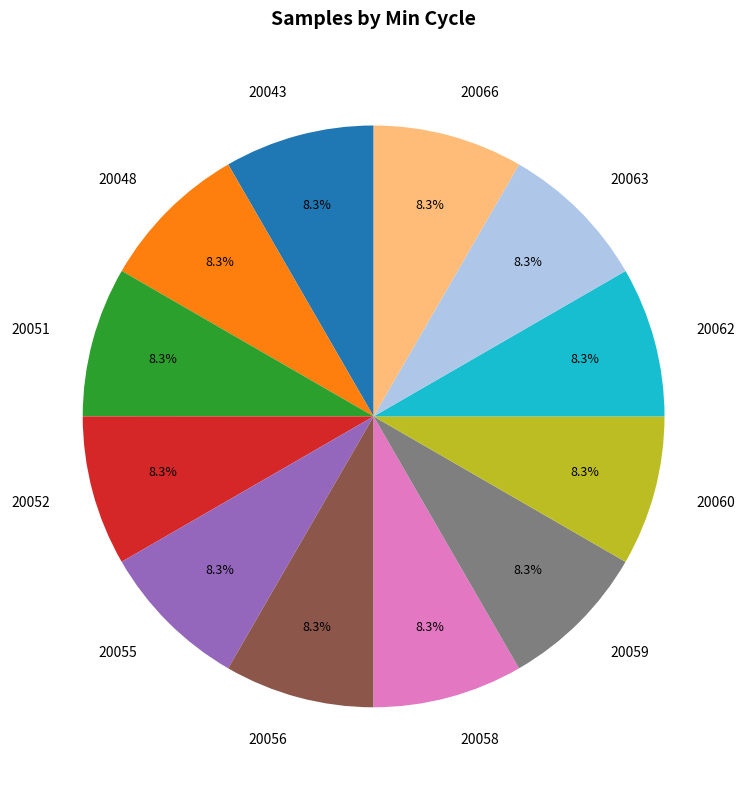

What is the ratio of the value at 20058 to the value at 20055?

1.0